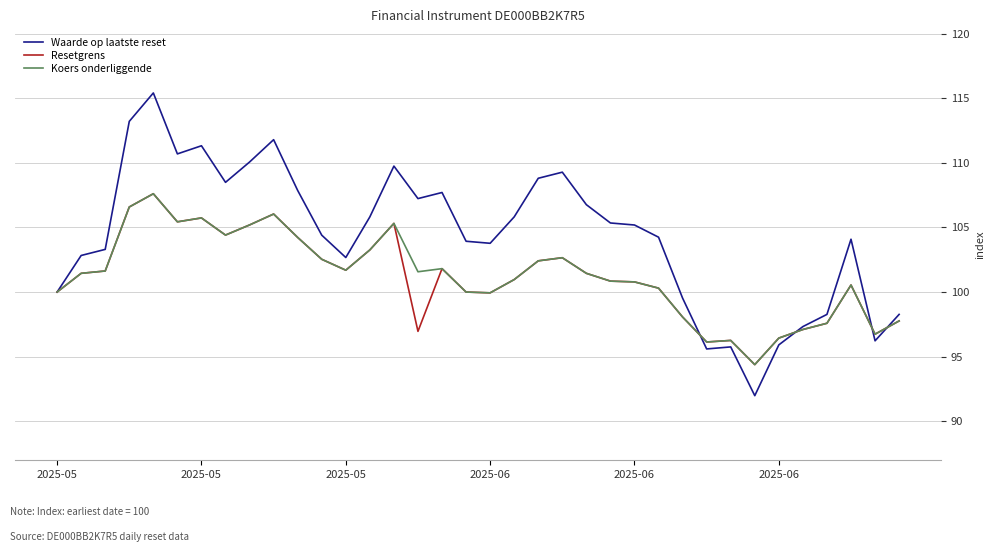

Which series has the largest total across all categories?

Waarde op laatste reset